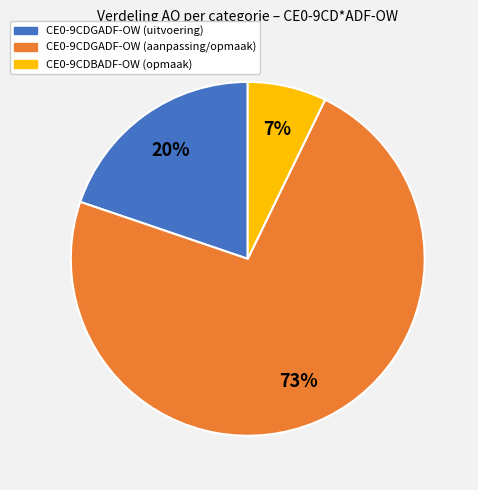

Does any single category account for the majority?

Yes